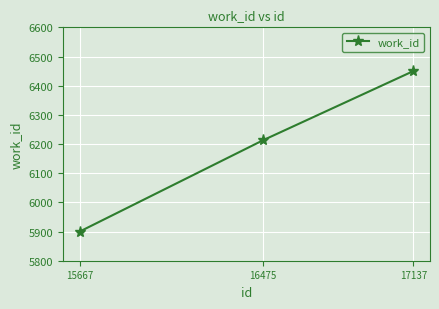

What is the ratio of the value at 16475 to the value at 15667?

1.1